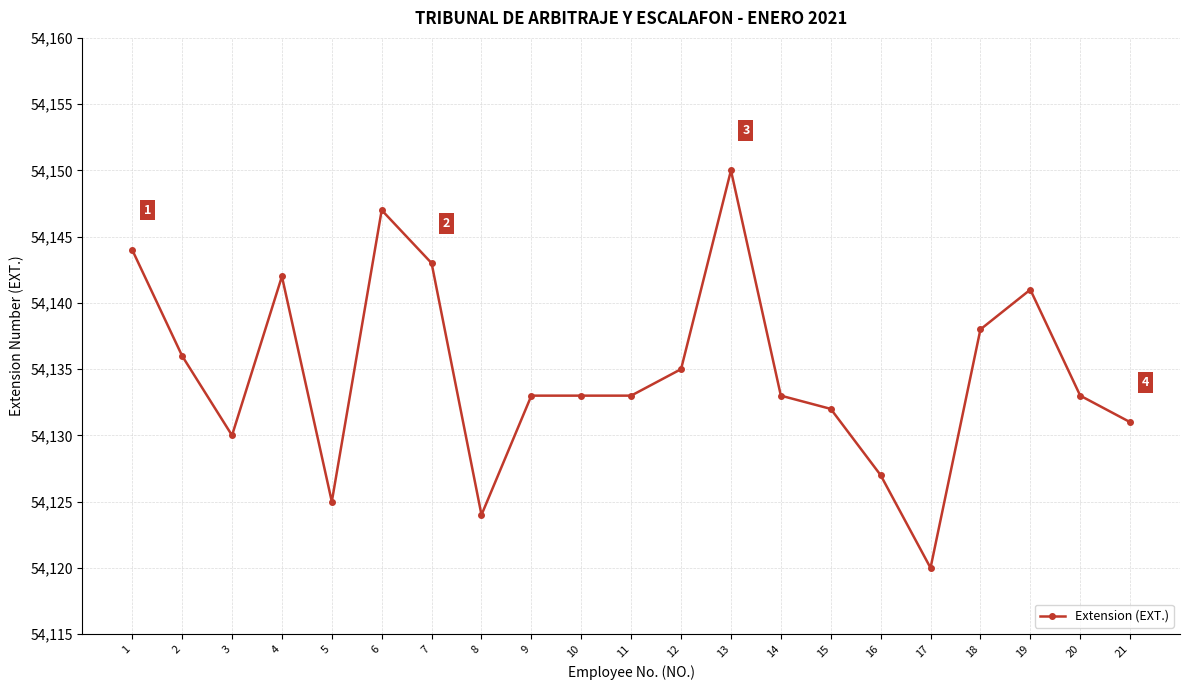

Reading left to right, list all the values displayed in this chart.

1=54144	2=54136	3=54130	4=54142	5=54125	6=54147	7=54143	8=54124	9=54133	10=54133	11=54133	12=54135	13=54150	14=54133	15=54132	16=54127	17=54120	18=54138	19=54141	20=54133	21=54131